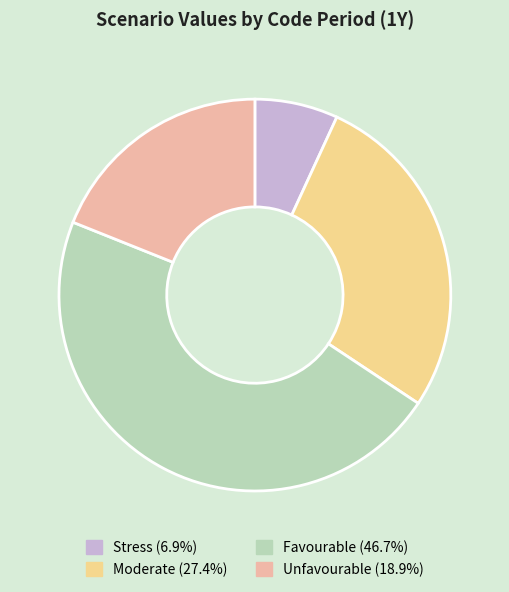

Is there any slice that represents more than half of the pie?

No